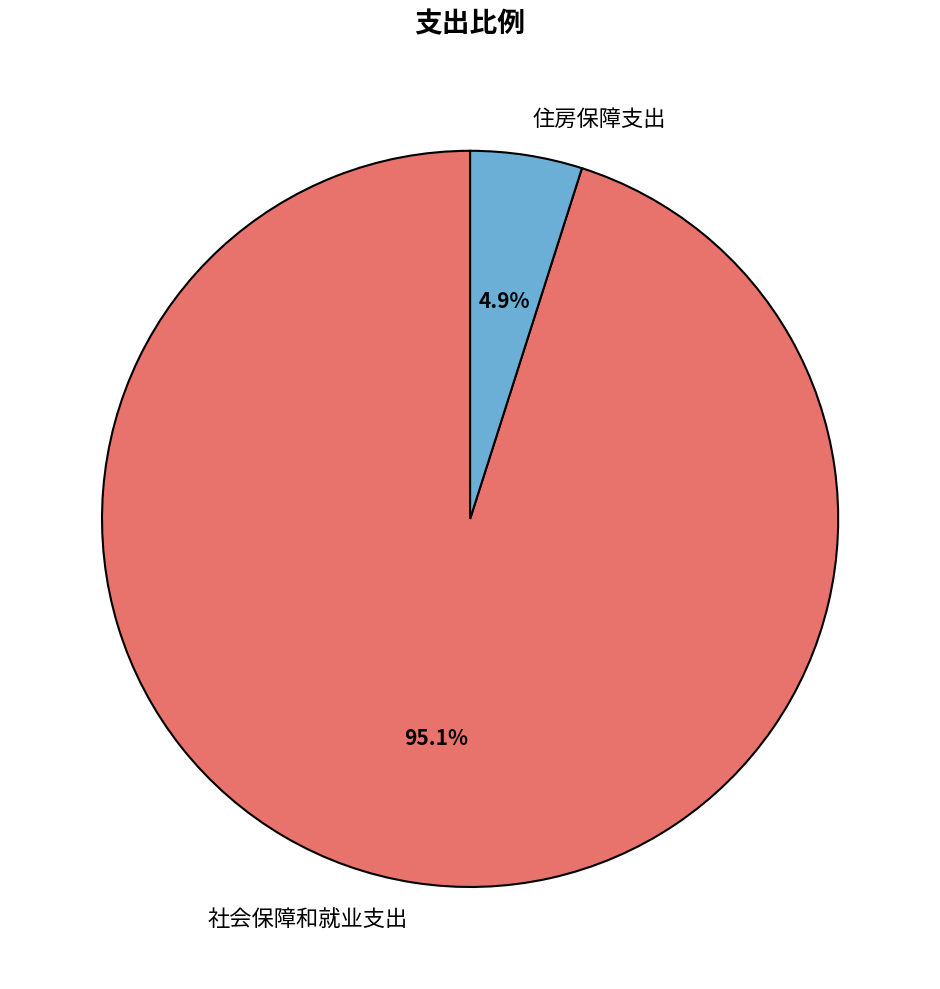

To the nearest percent, what percentage of the pie is 社会保障和就业支出?

95%